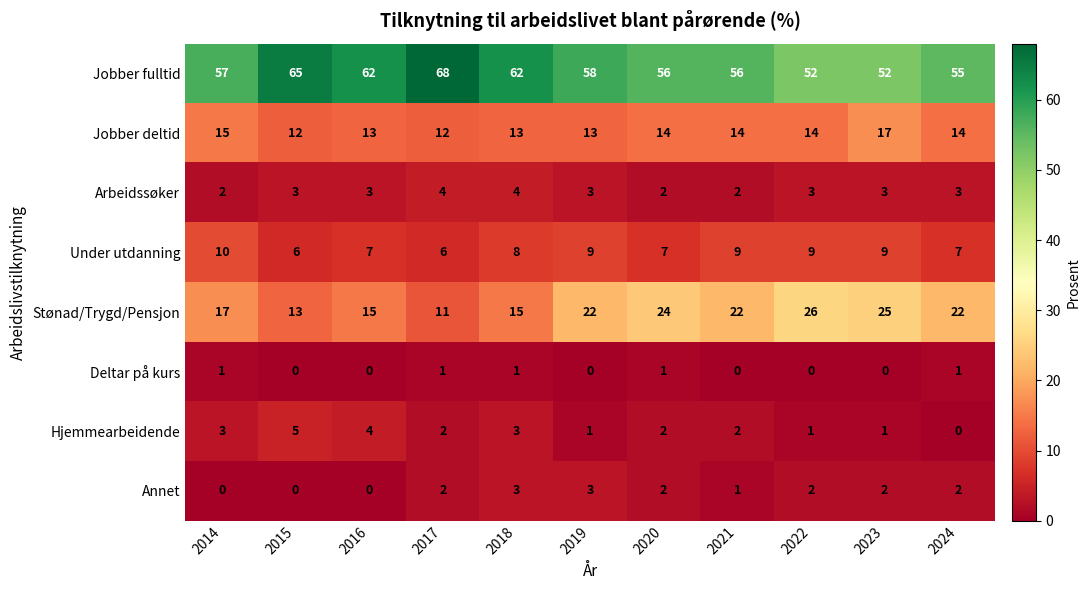

What is the difference between the Stønad/Trygd/Pensjon values at 2021 and 2014?

5